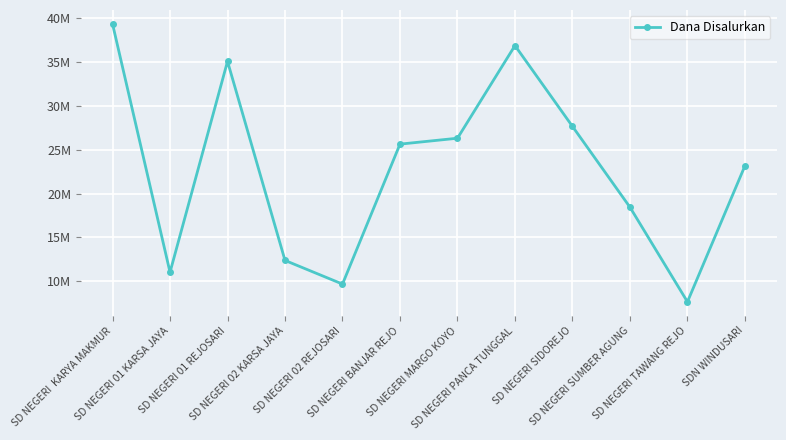

Reading left to right, extract all data points from this chart.

SD NEGERI  KARYA MAKMUR=39375000	SD NEGERI 01 KARSA JAYA=11025000	SD NEGERI 01 REJOSARI=35100000	SD NEGERI 02 KARSA JAYA=12375000	SD NEGERI 02 REJOSARI=9675000	SD NEGERI BANJAR REJO=25650000	SD NEGERI MARGO KOYO=26325000	SD NEGERI PANCA TUNGGAL=36900000	SD NEGERI SIDOREJO=27675000	SD NEGERI SUMBER AGUNG=18450000	SD NEGERI TAWANG REJO=7650000	SDN WINDUSARI=23175000